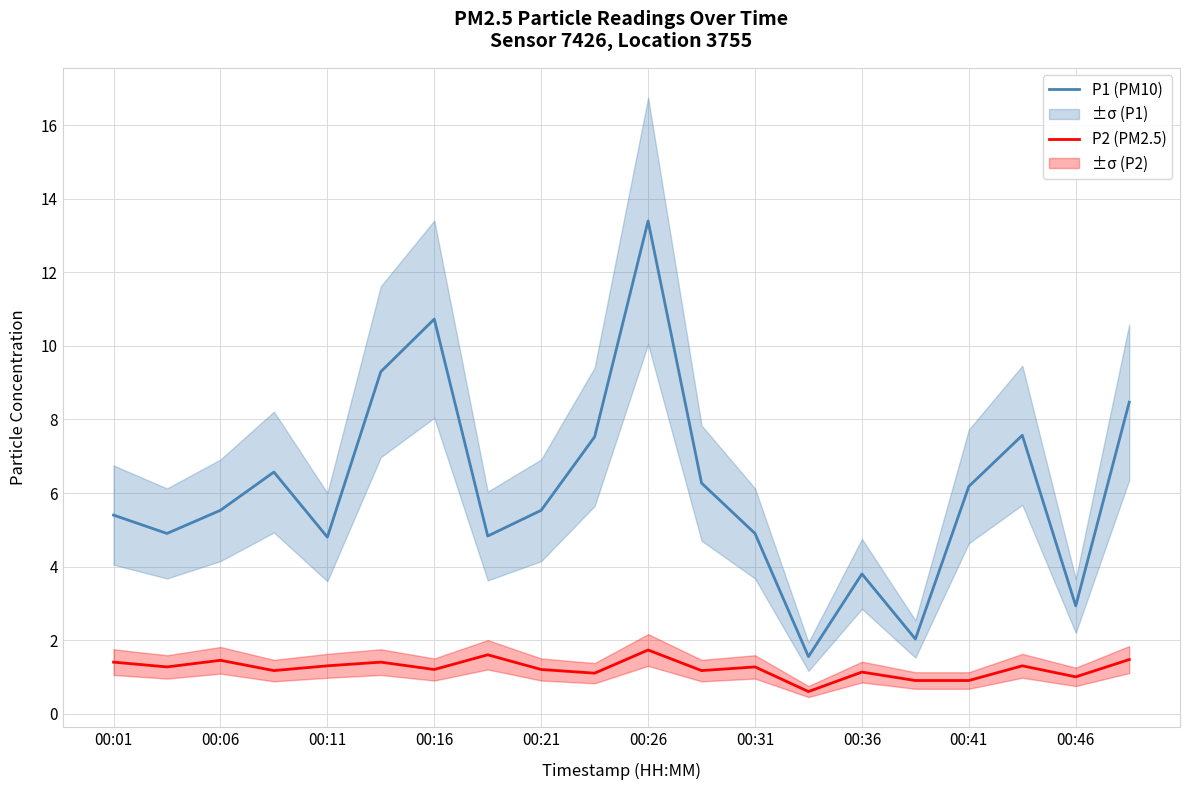

Between 00:26 and 00:36, which is larger?

00:26